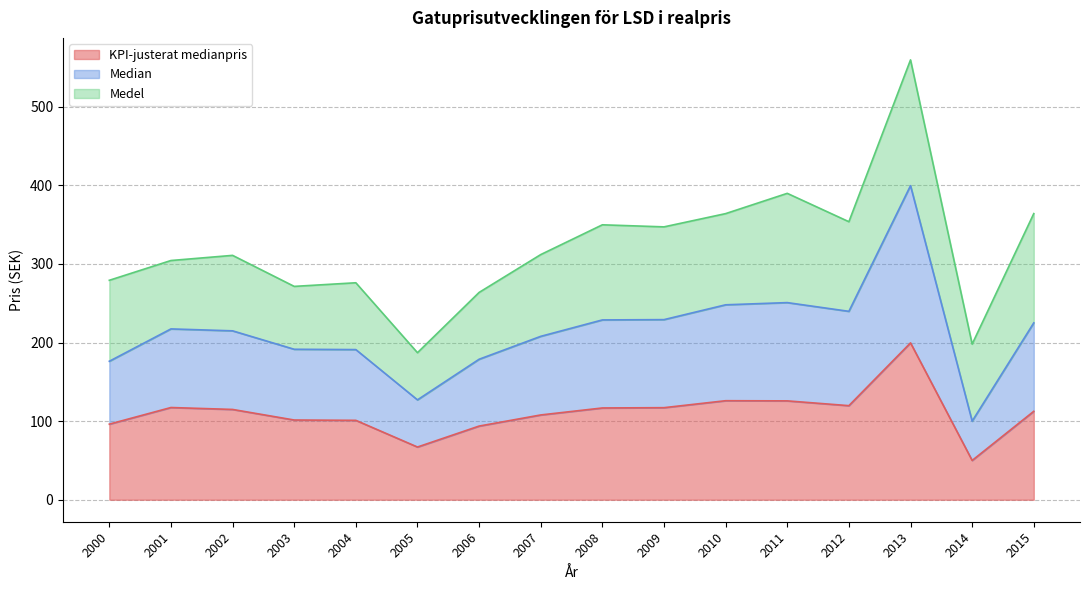

At which category does KPI-justerat medianpris reach its first local peak?

2001